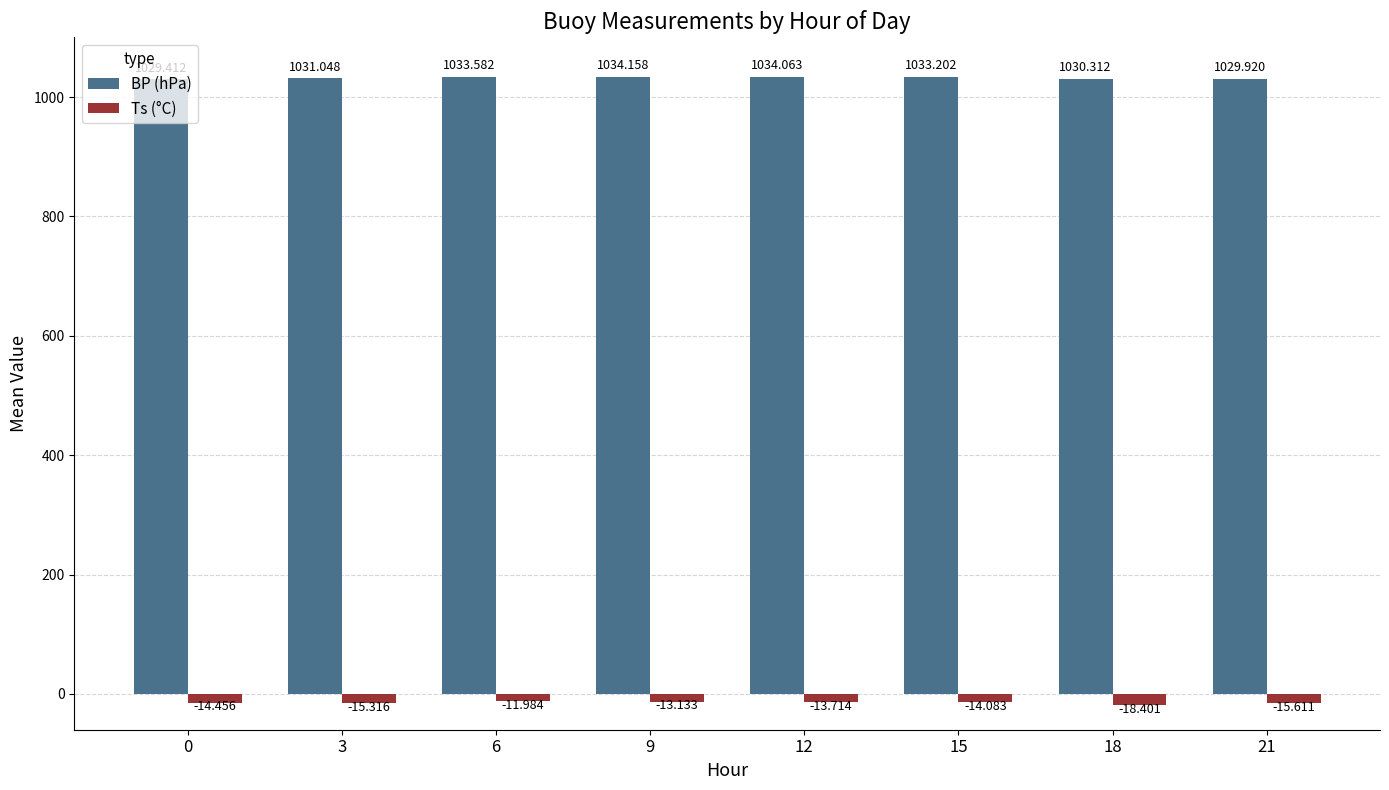

Which series has the widest spread of values?

Ts (°C)